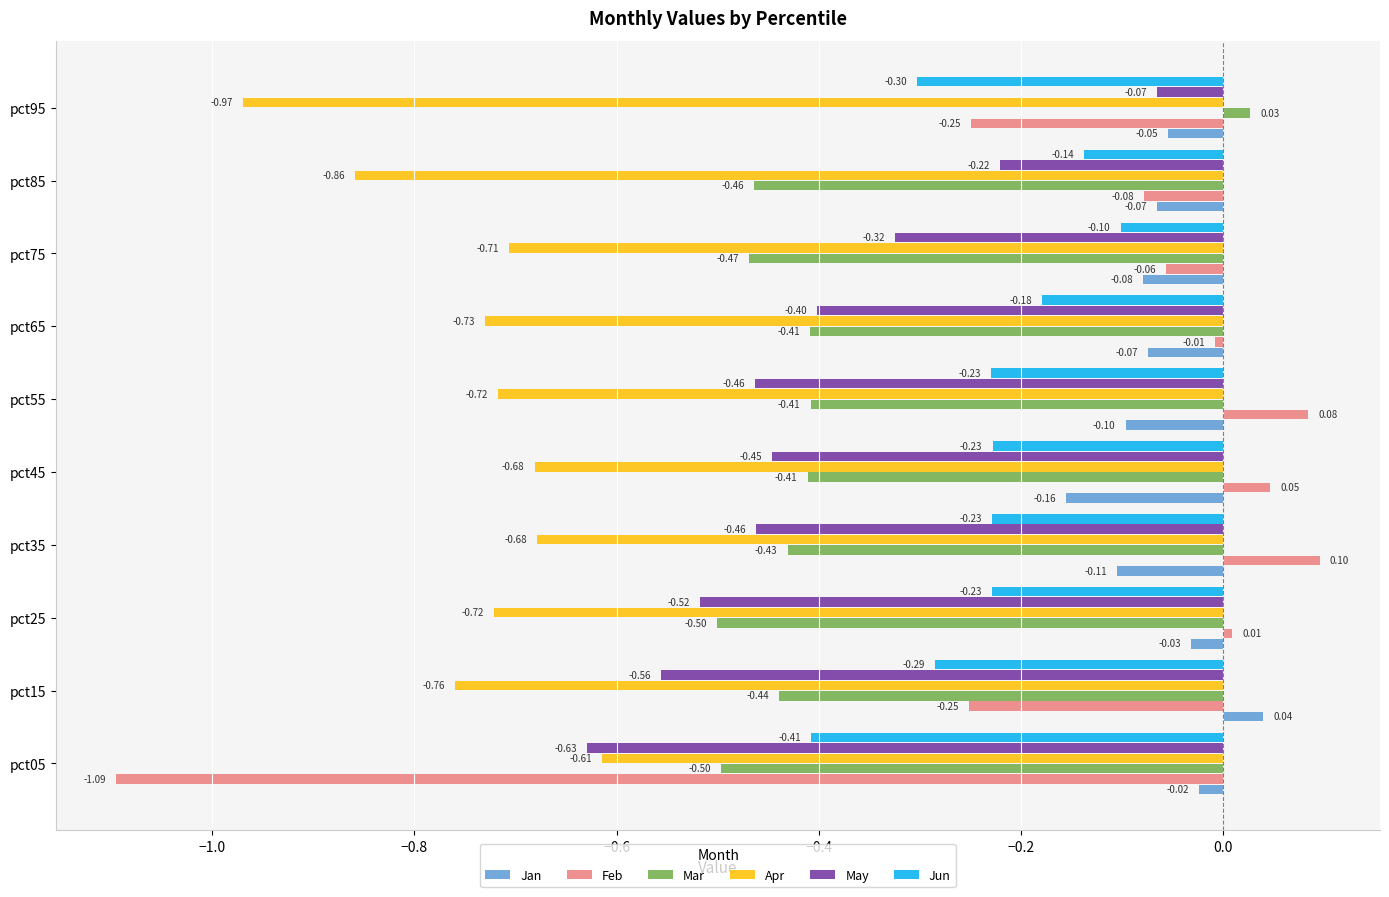

At which category is the sum across all series the highest?

pct95